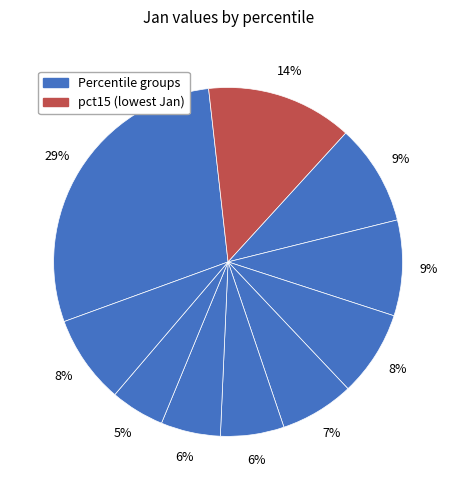

How many segments does this pie chart have?

10